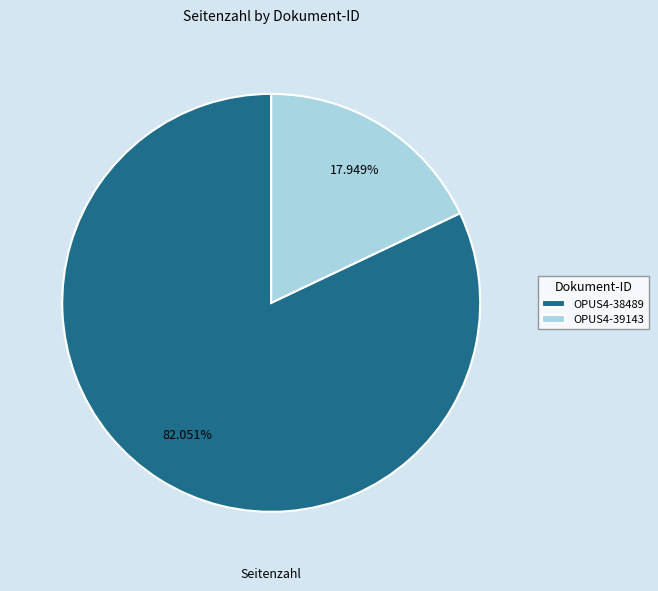

To the nearest percent, what is the average slice percentage?

50%